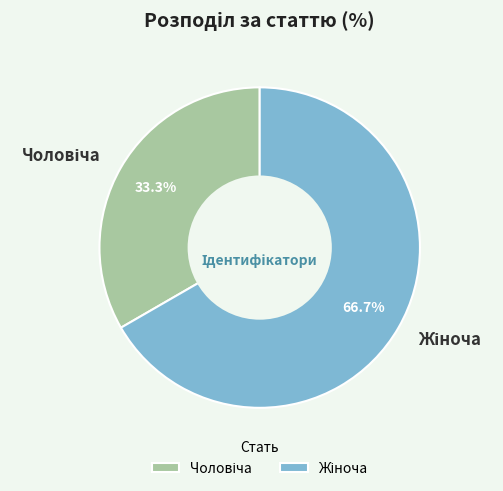

Is there a majority slice in this chart?

Yes